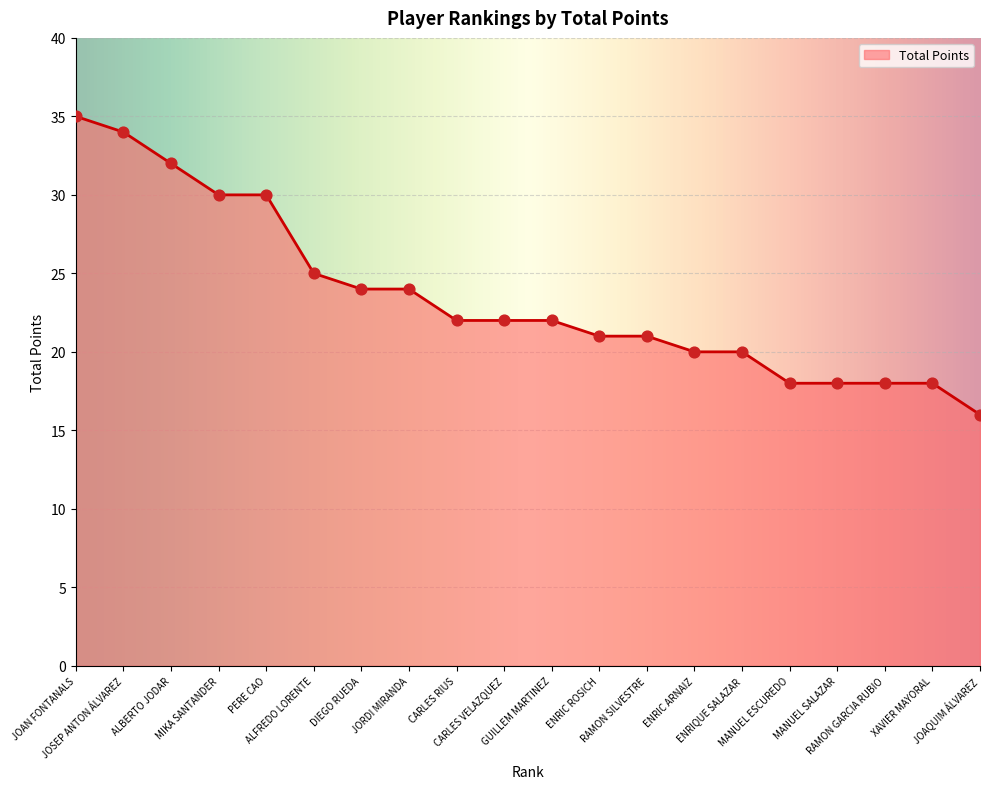

What is the change in value from PERE CAO to GUILLEM MARTINEZ?

-8